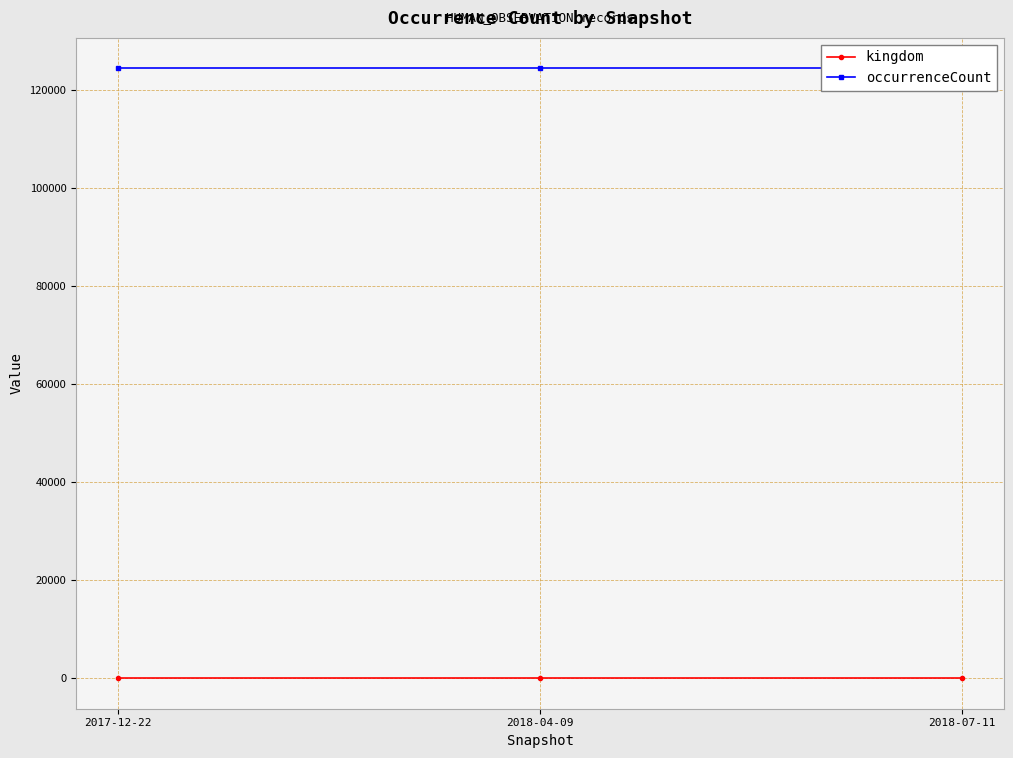

What position from the left is 2017-12-22?

1